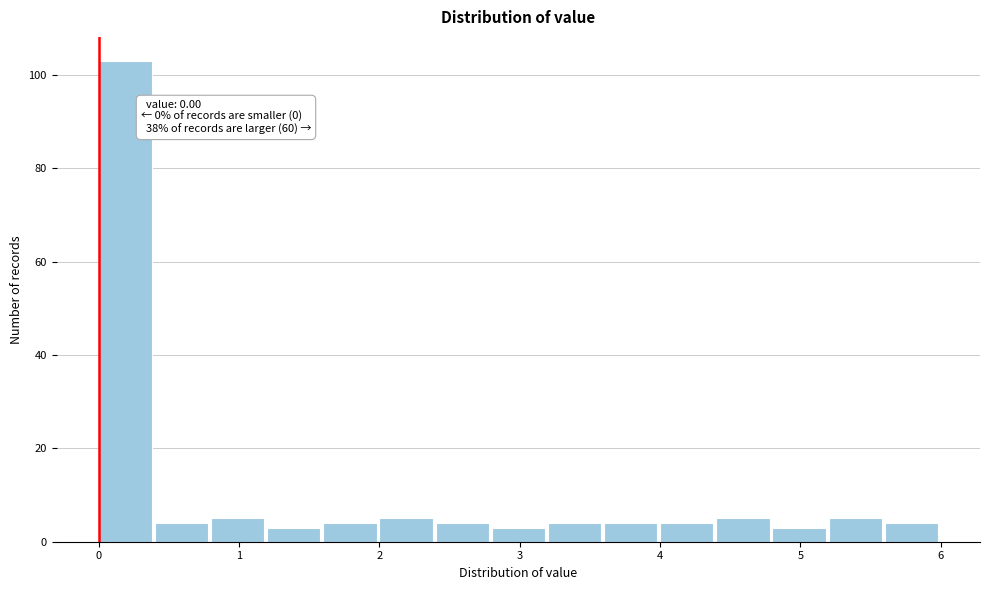

Which range on the x-axis has the tallest bar?

0.0 to 0.4